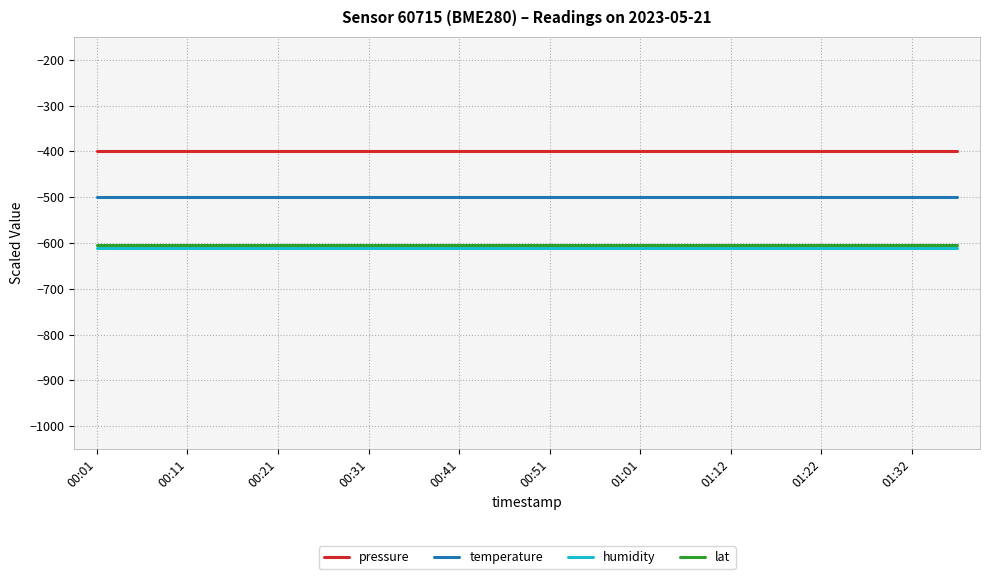

Which series has the largest total across all categories?

pressure